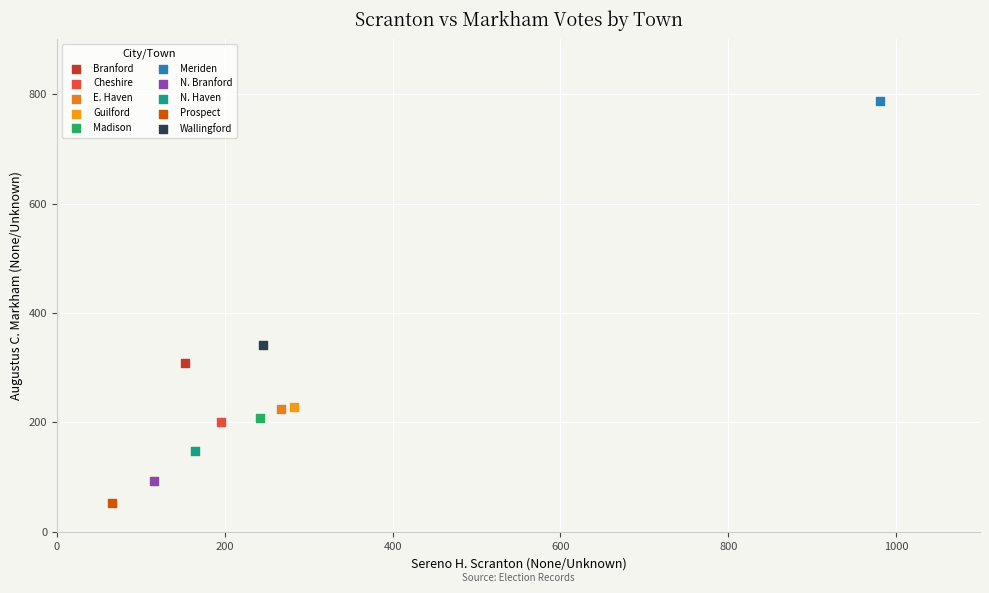

Which series contains the highest Y value?

Meriden